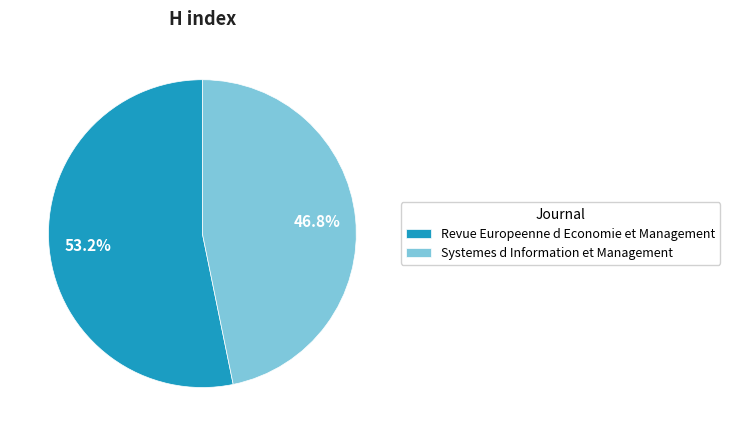

Approximately how many times larger is the value at Revue Europeenne d Economie et Management compared to Systemes d Information et Management?

1.1